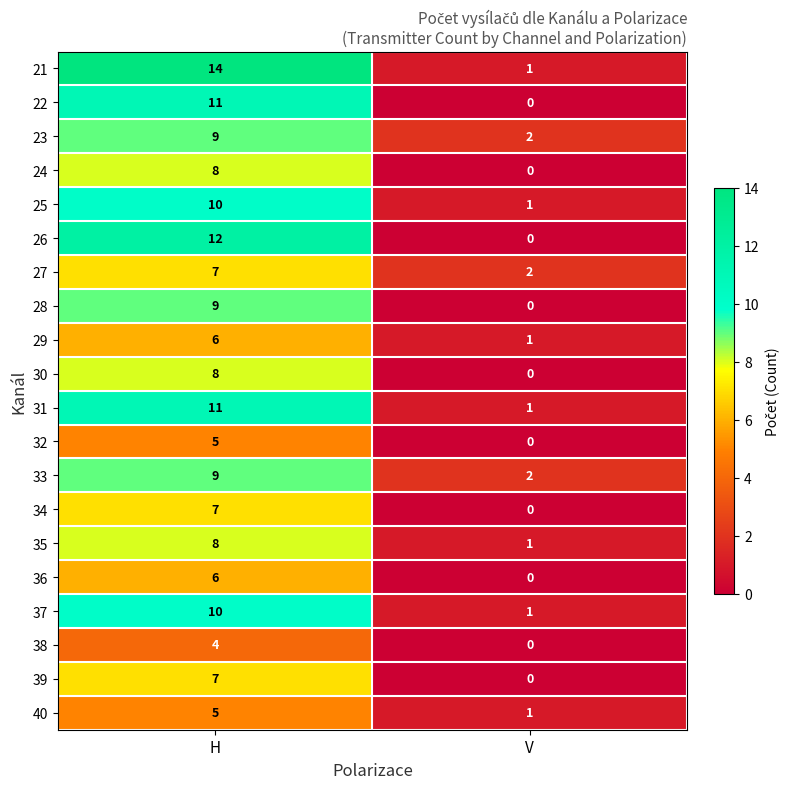

At which category is the sum across all series the highest?

H